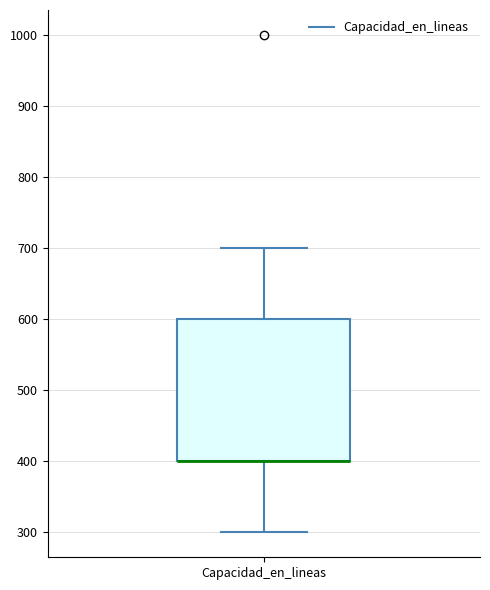

Transcribe this box plot: give where the median line is, the range the box spans, and where the two whiskers end, as read against the y-axis. The values are not printed on the chart, so give them approximately, as read against the axis.

median 400 (drawn on the box's lower edge), box 400 to 600, whiskers 300 to 700